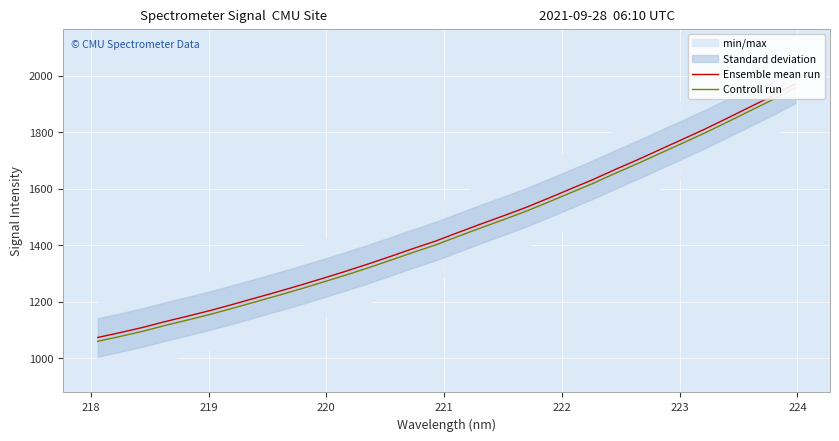

Is it true that Ensemble mean run equals 1091.3 at 27?

False